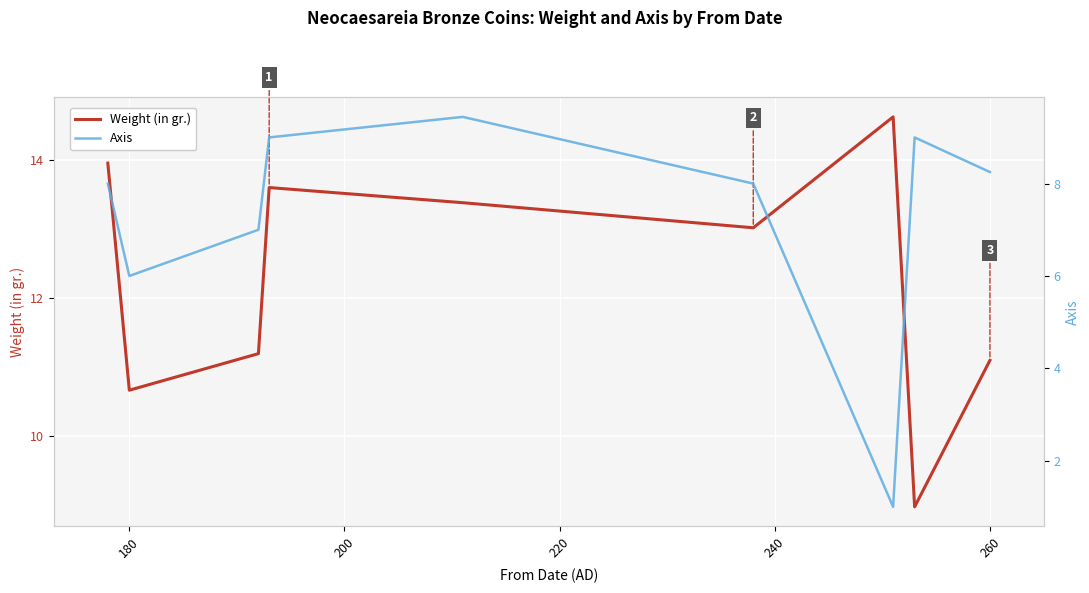

The value of Weight (in gr.) at 260 is 3.9. True or false?

False